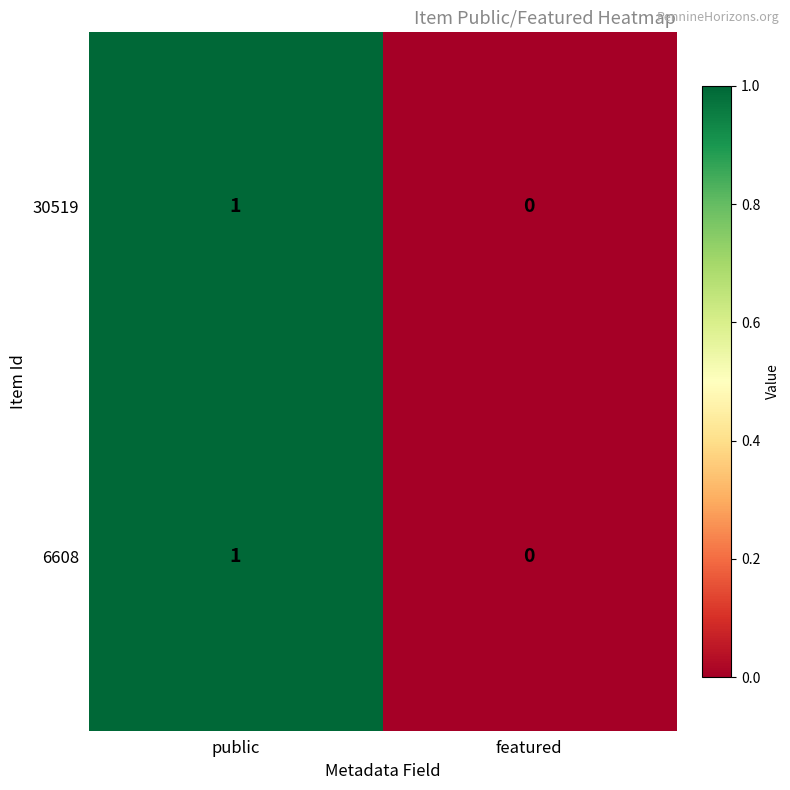

Reading right to left, list all the values displayed in this chart.

30519: 0	1
6608: 0	1